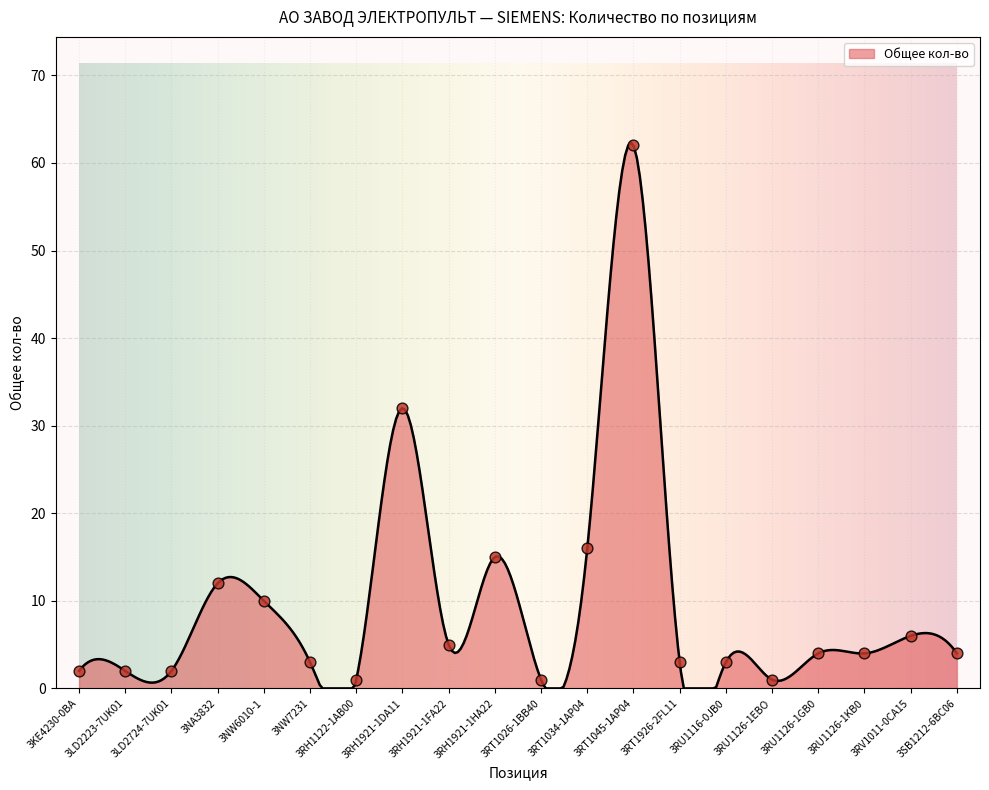

Between 3RH1921-1DA11 and 3RV1011-0CA15, which is larger?

3RH1921-1DA11